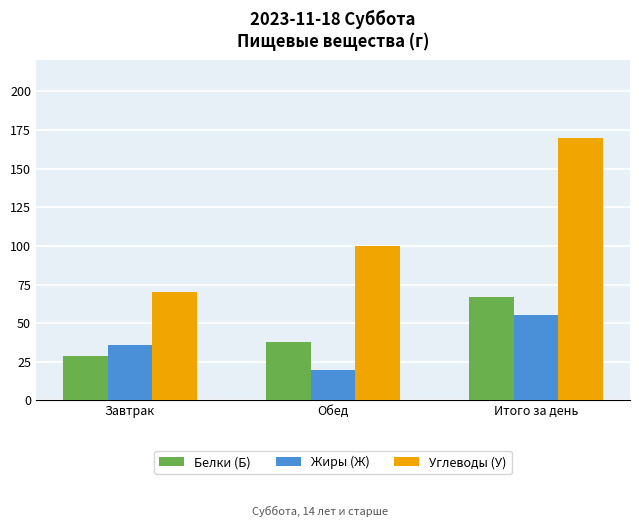

The Белки (Б) series shows 29.0 at Завтрак. True or false?

True